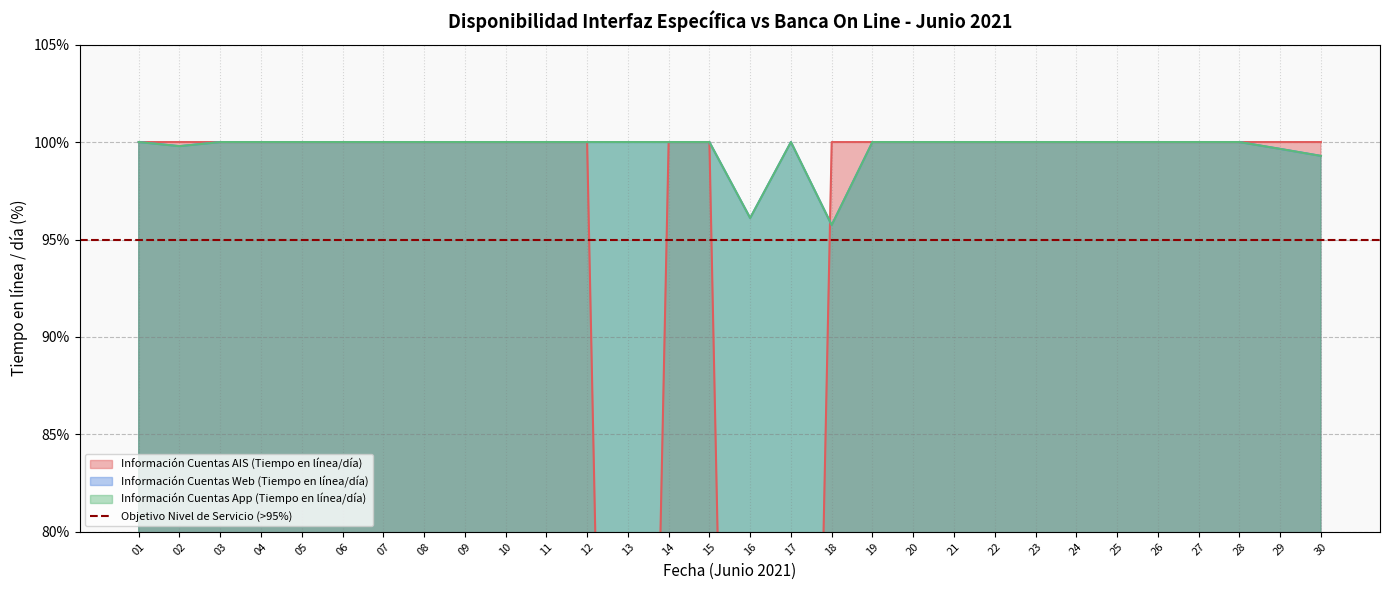

What is the minimum value for Información Cuentas App (Tiempo en línea/día)?

95.7